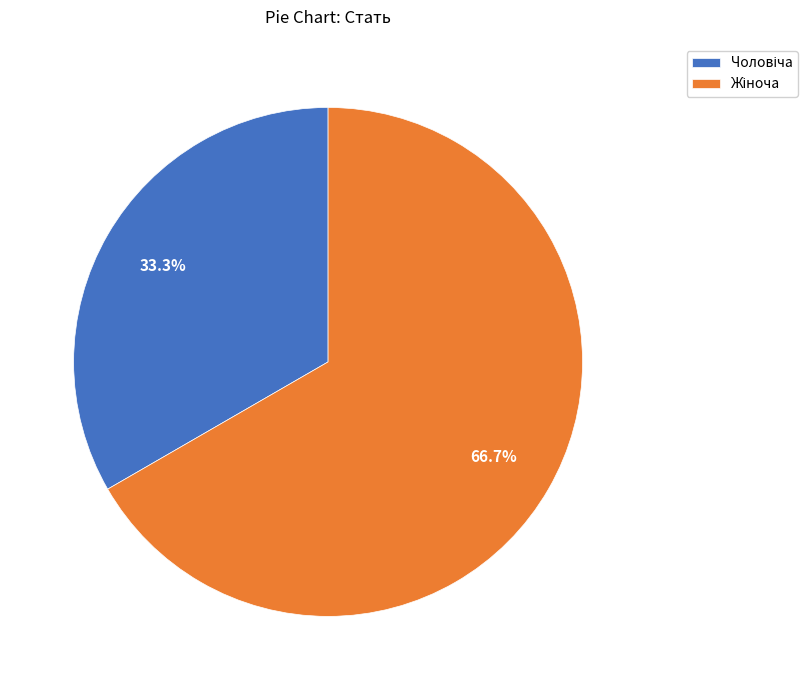

How many segments does this pie chart have?

2